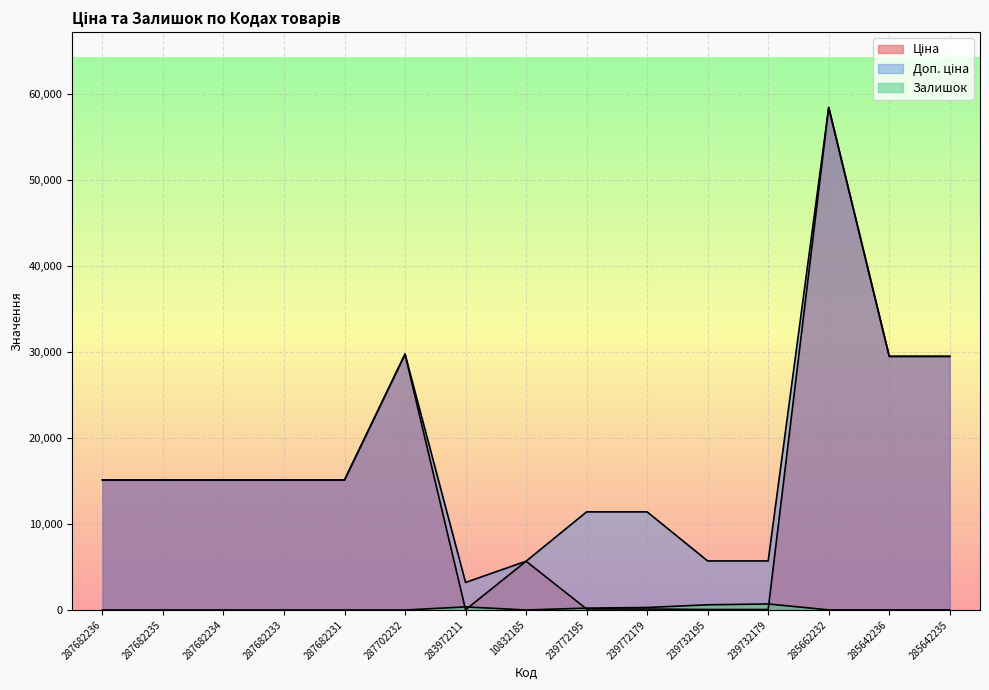

What is the value of the Доп. ціна point at the 2nd from the left?

15120.0